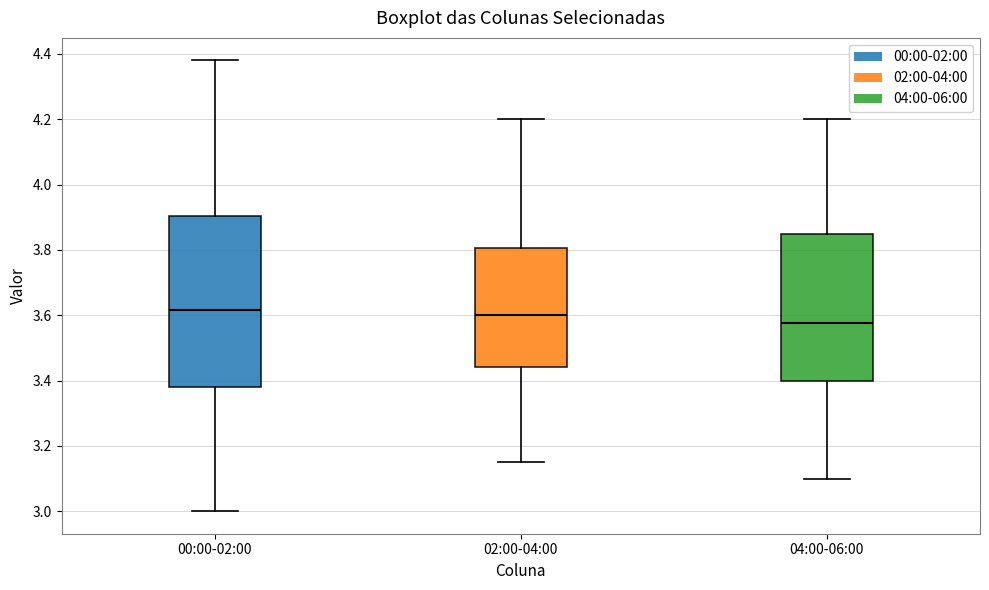

Where is the upper edge of the box for 02:00-04:00 on the y-axis? The values are not printed on the chart, so give them approximately, as read against the axis.

3.80